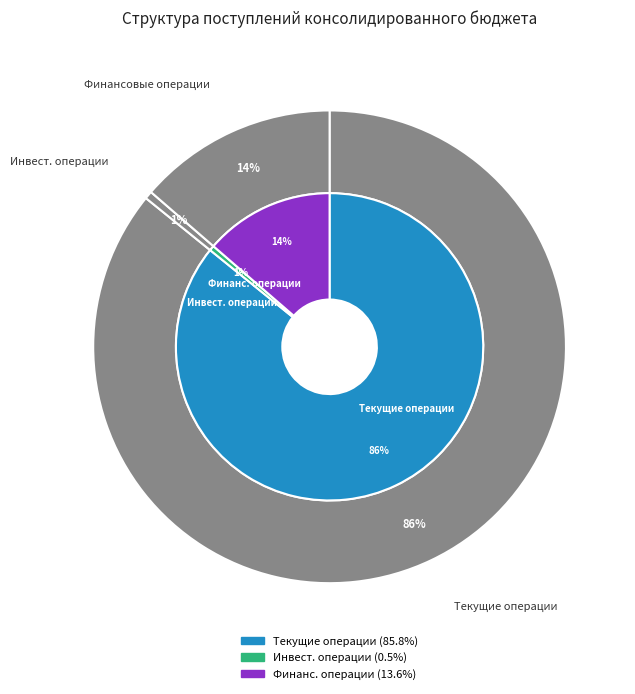

What percentage is the Поступления от инвестиционных операций slice, to the nearest percent?

1%